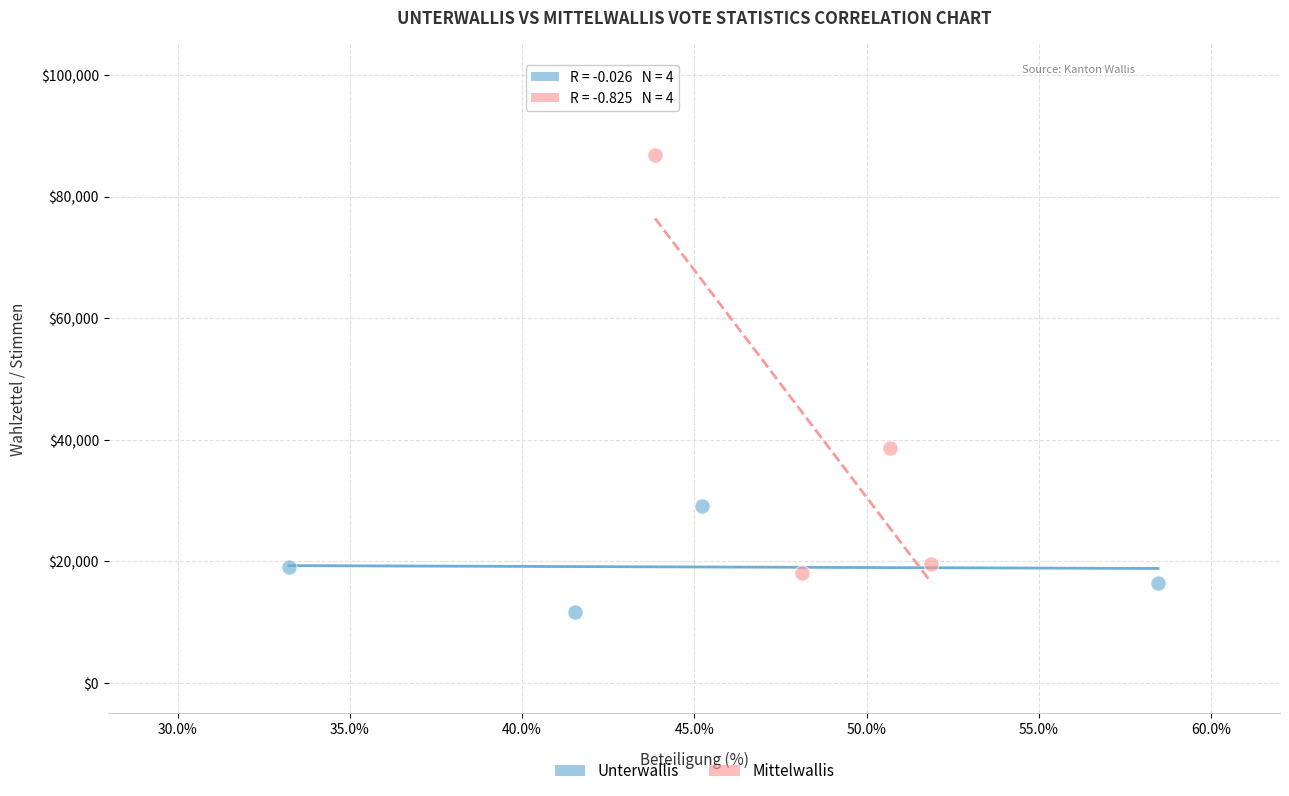

What are all the series names shown in the legend?

Unterwallis, Mittelwallis